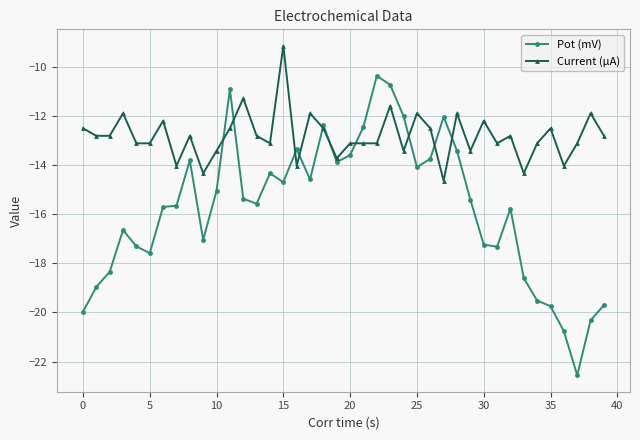

At how many categories does at least one series exceed -16?

40